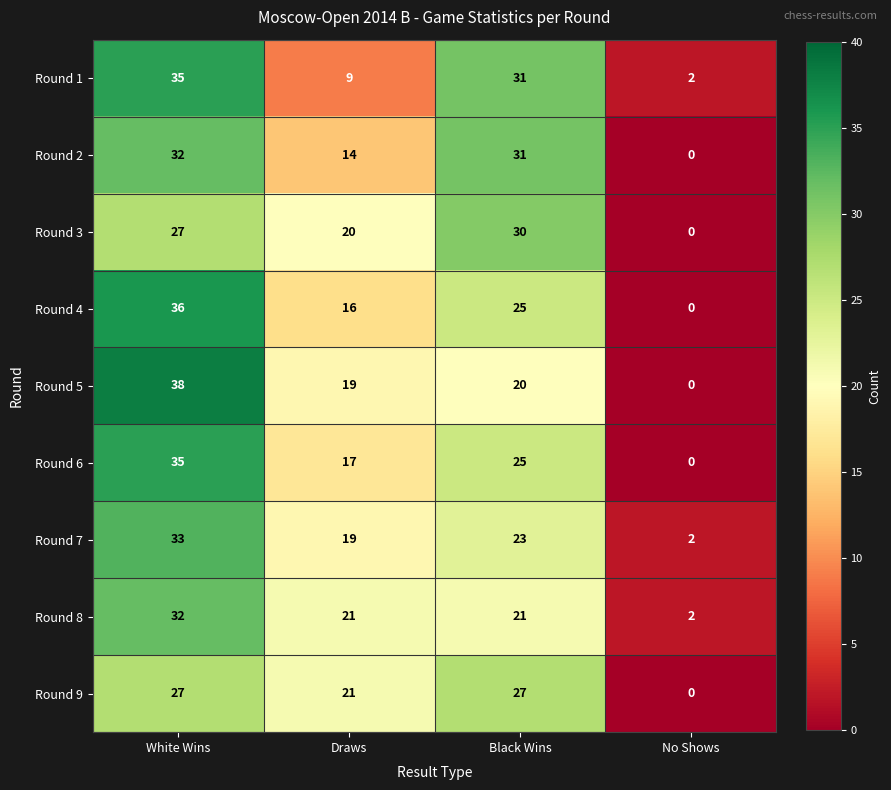

Is the value of Round 6 at Draws greater than the value of Round 1 at Black Wins?

No